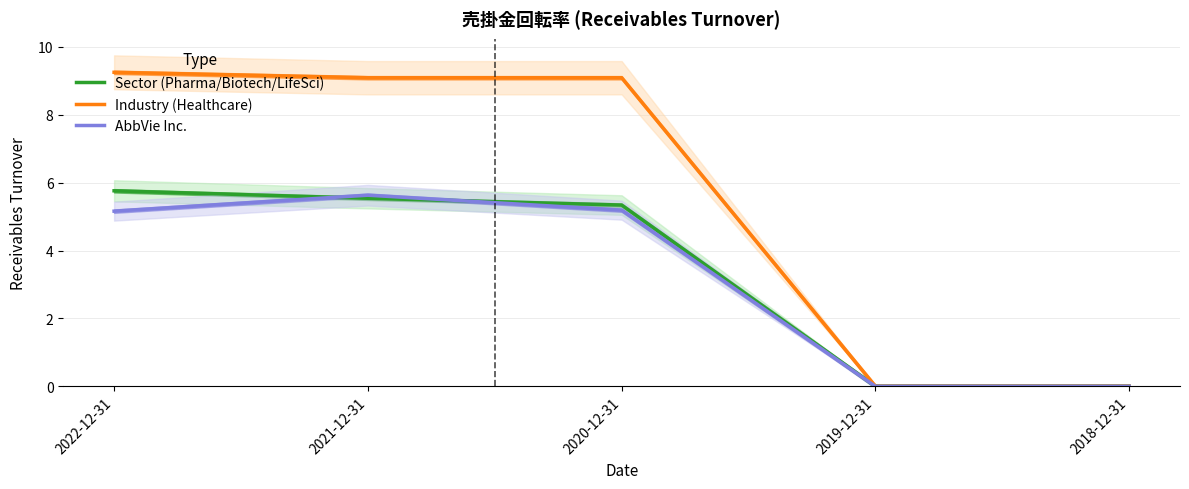

Which series has the widest spread of values?

Industry (Healthcare)